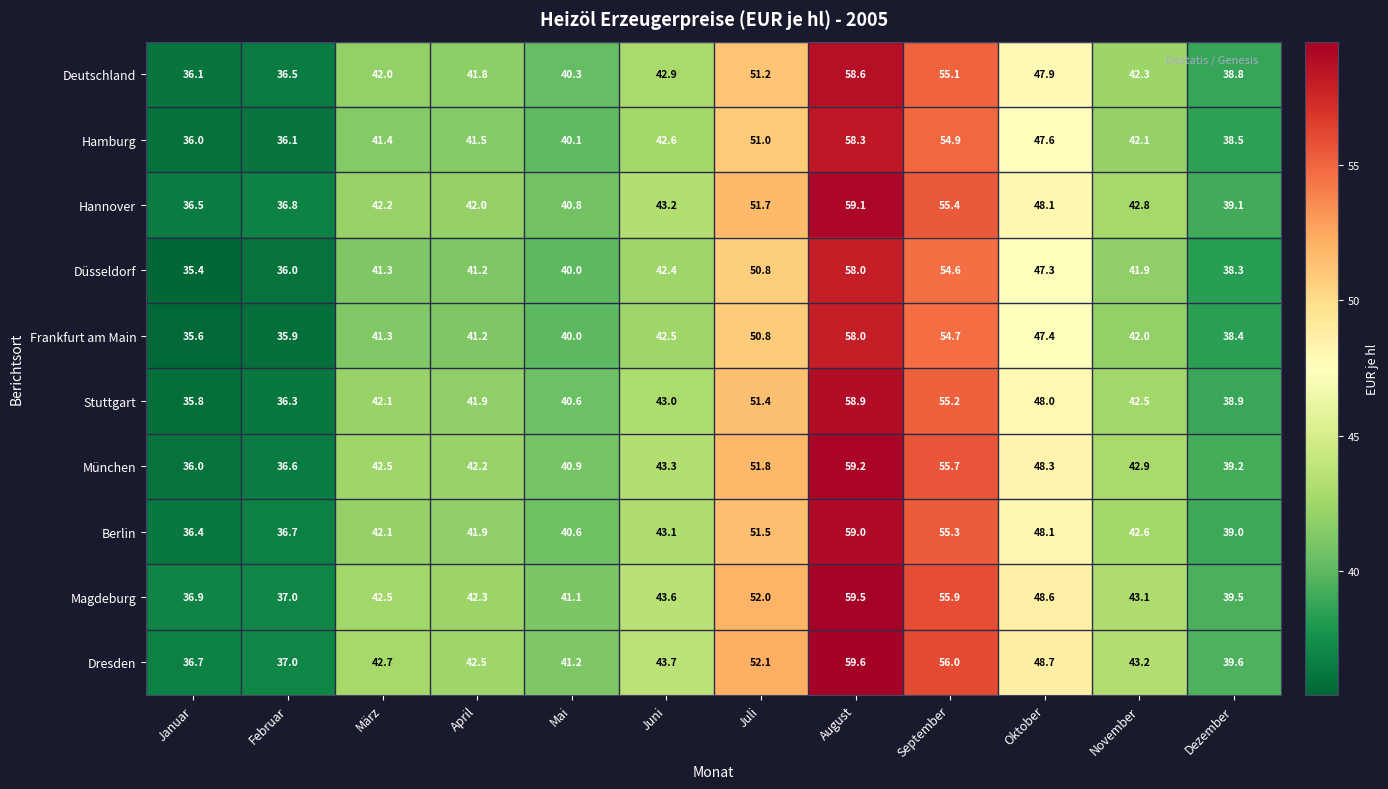

Which series has the largest total across all categories?

Dresden